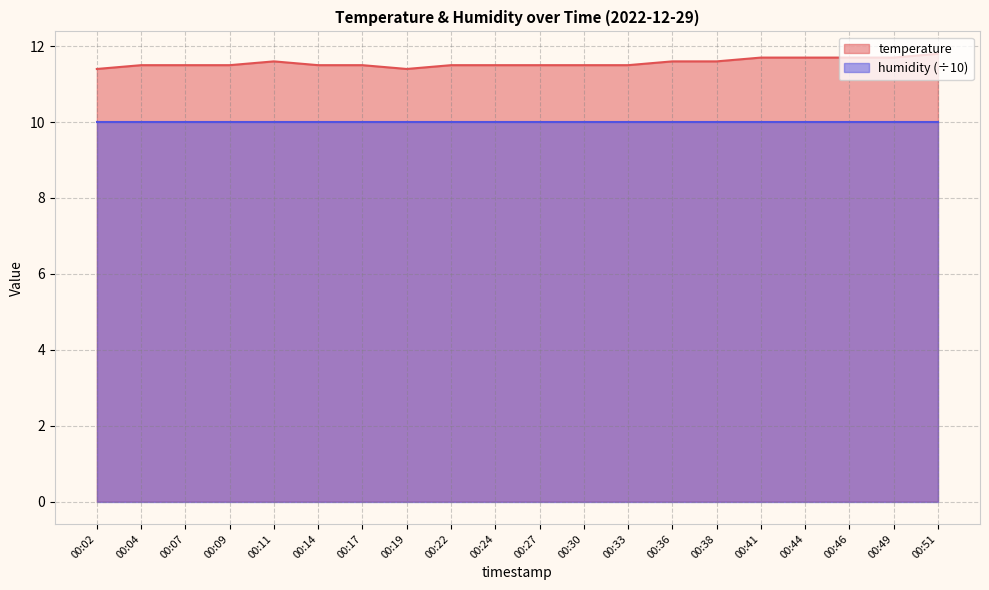

The value at 00:02 is 16.3. True or false?

False